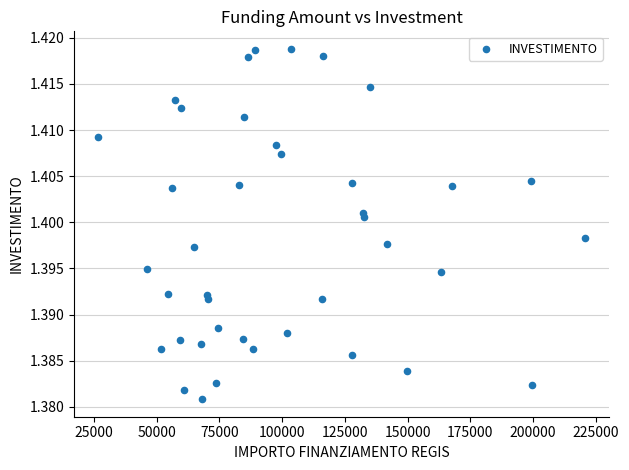

What is the range of X values (max minus min)?

193933.1